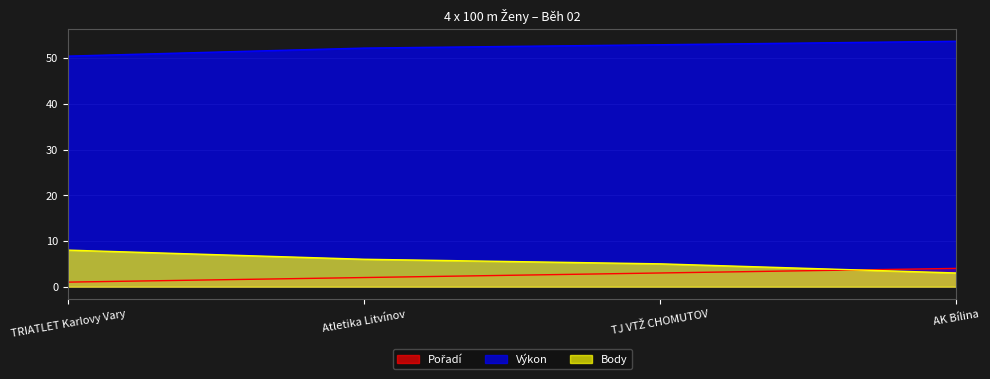

What is the label of the 3rd point from the left?

TJ VTŽ CHOMUTOV